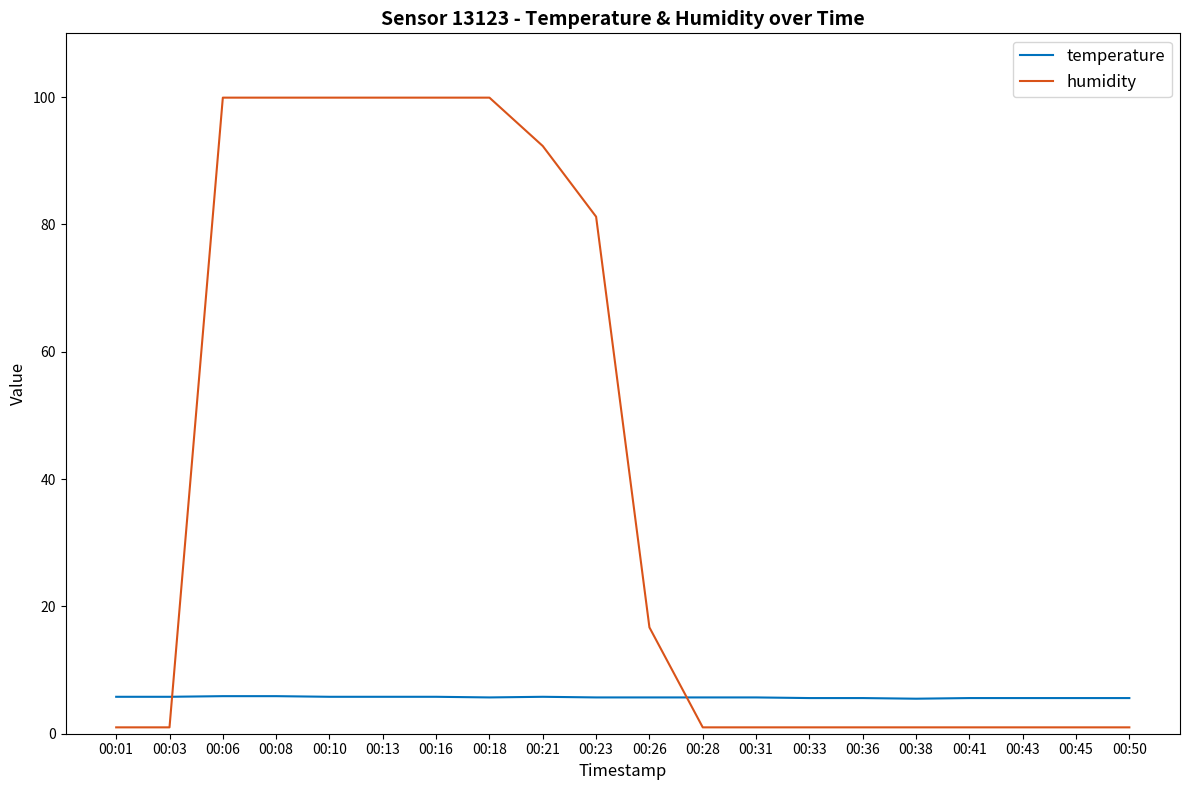

Is it true that temperature equals 5.8 at 00:16?

True